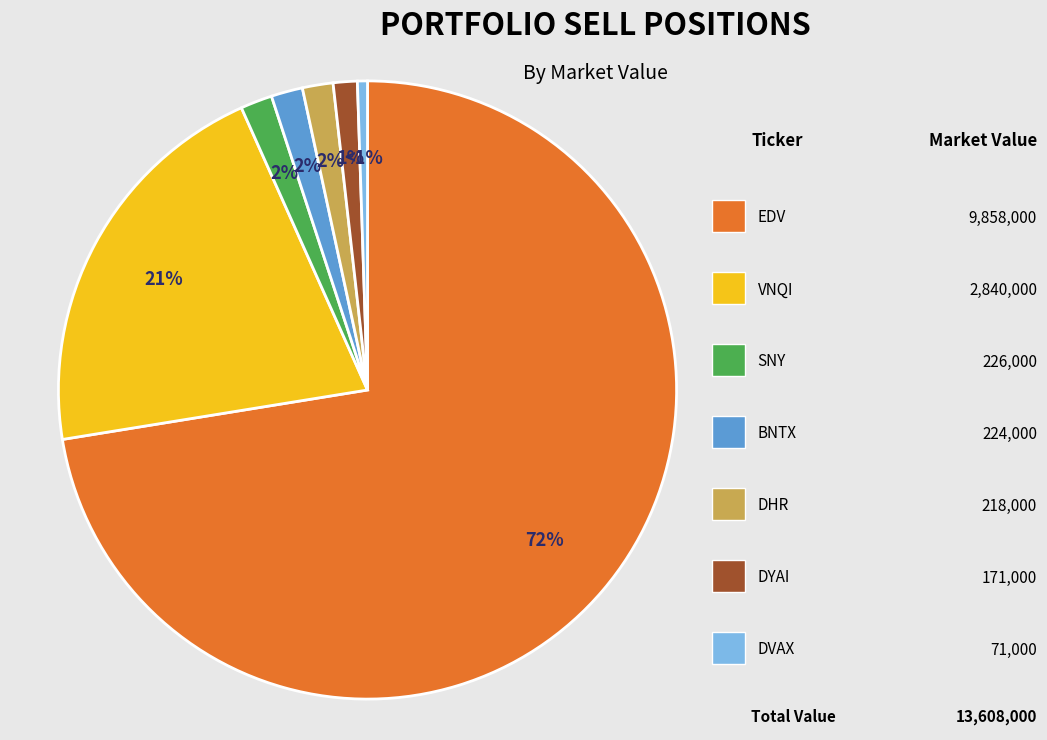

Is there a majority slice in this chart?

Yes